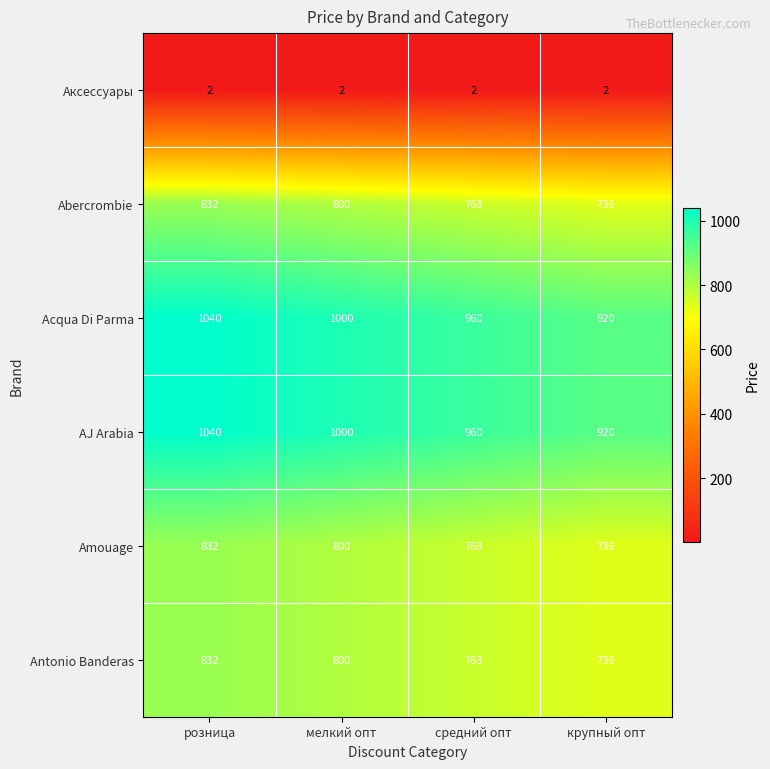

Where does the Amouage series first go above 800?

розница